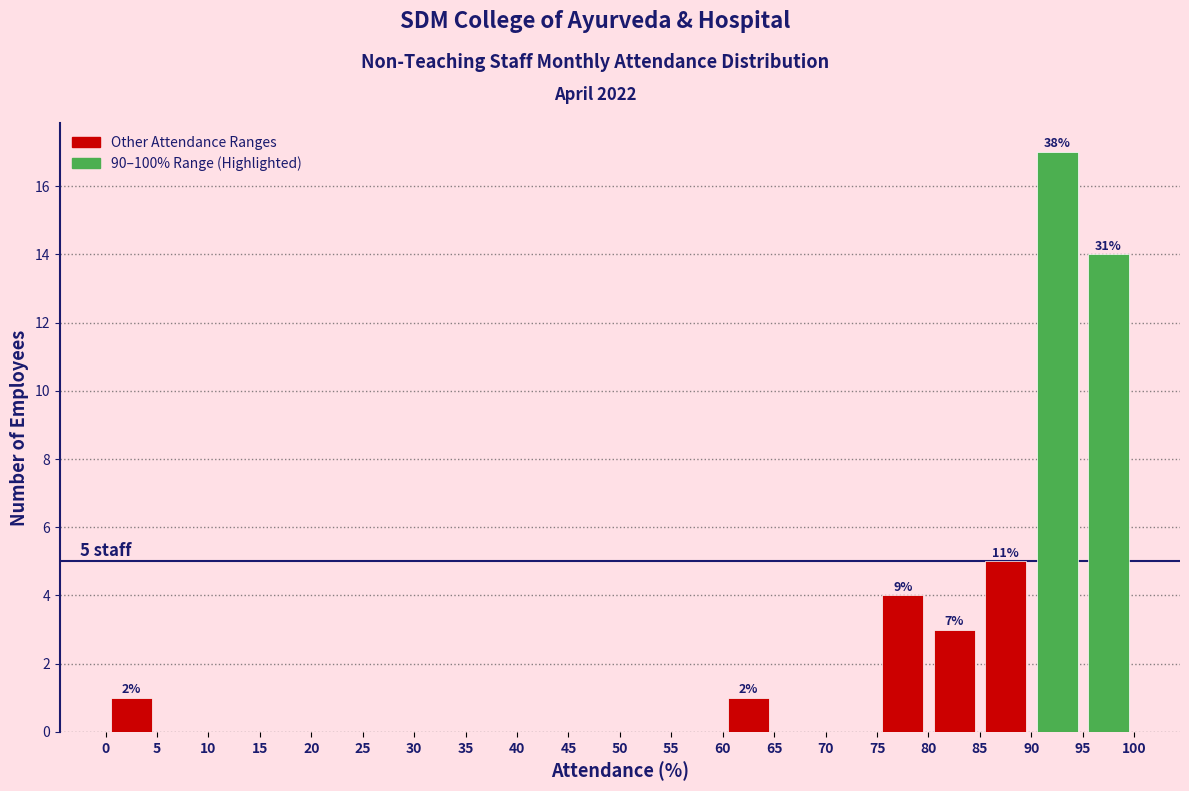

Over which range of the x-axis is the bar tallest?

90 to 95